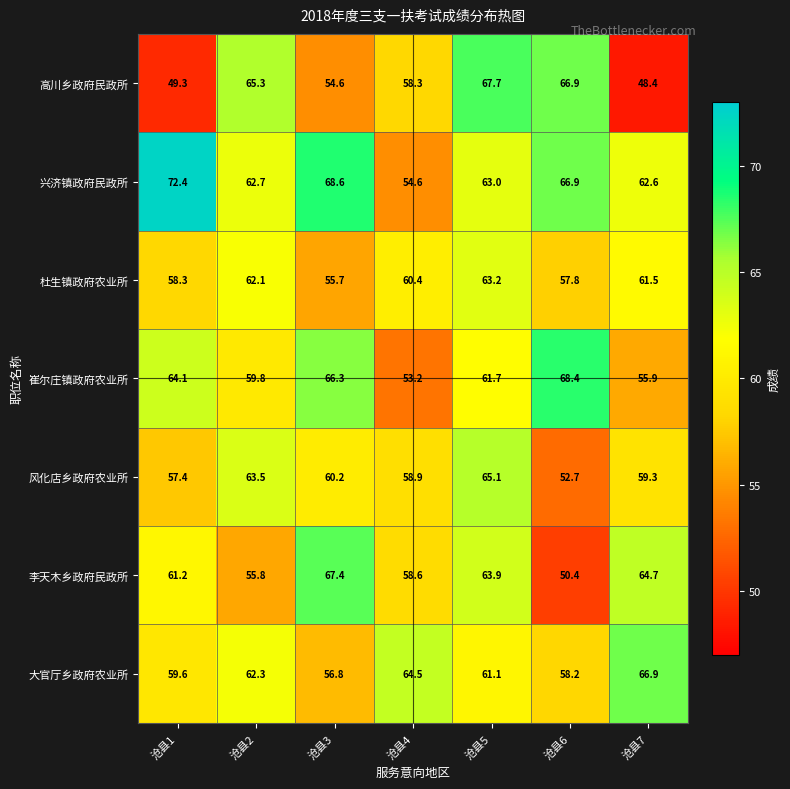

Which series has the largest total across all categories?

兴济镇政府民政所